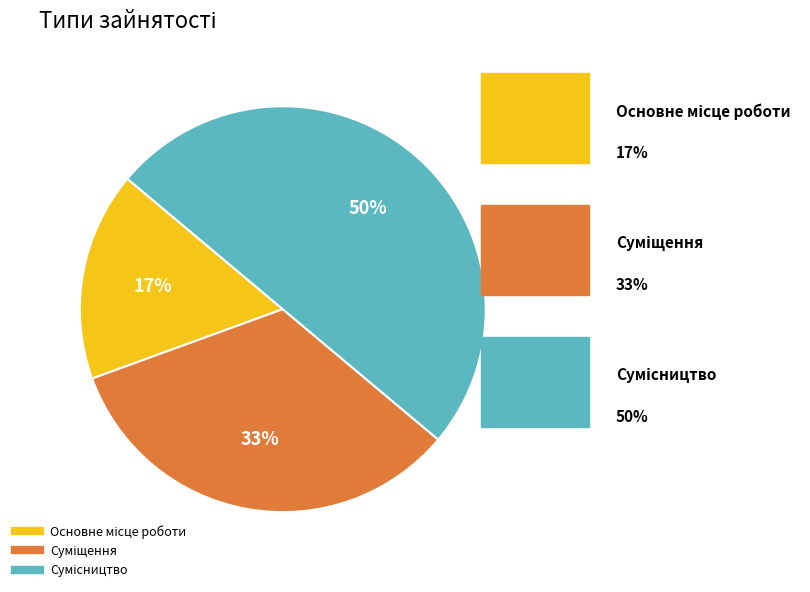

To the nearest percent, what is the difference between the largest and smallest slice percentages?

33%